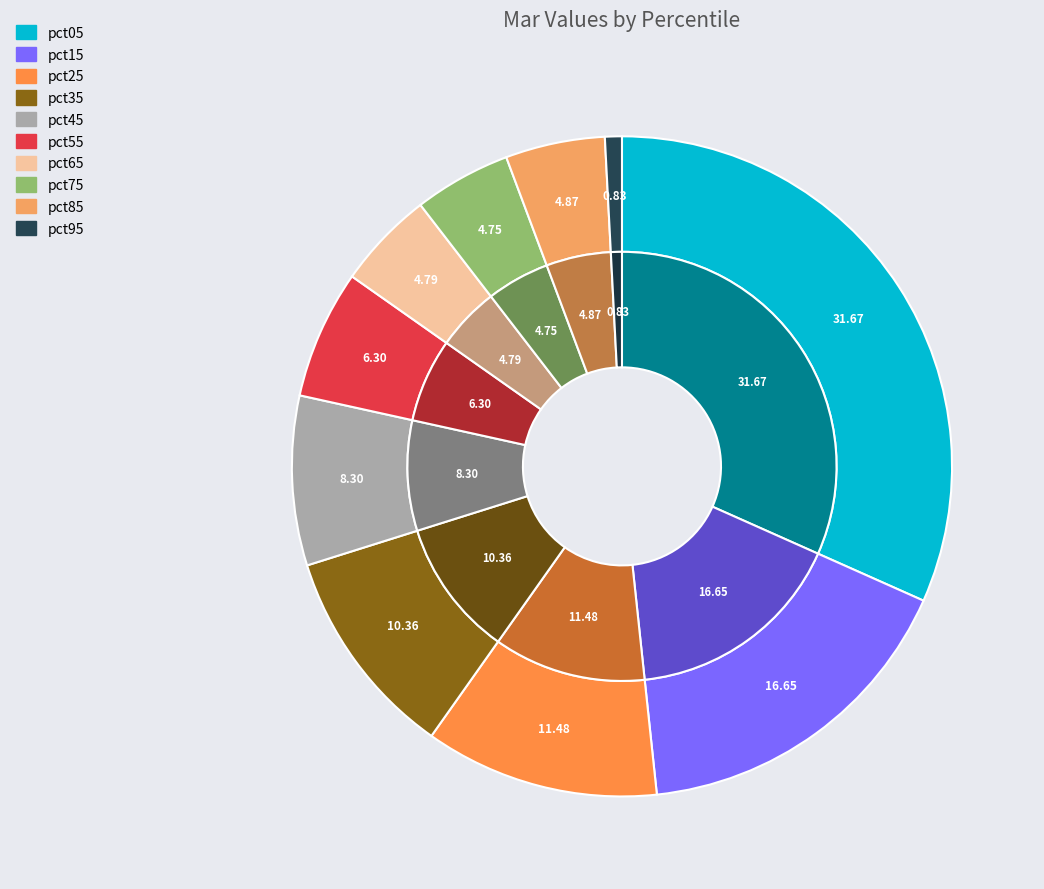

To the nearest percent, what is the difference between the pct35 and pct05 slice percentages?

21%